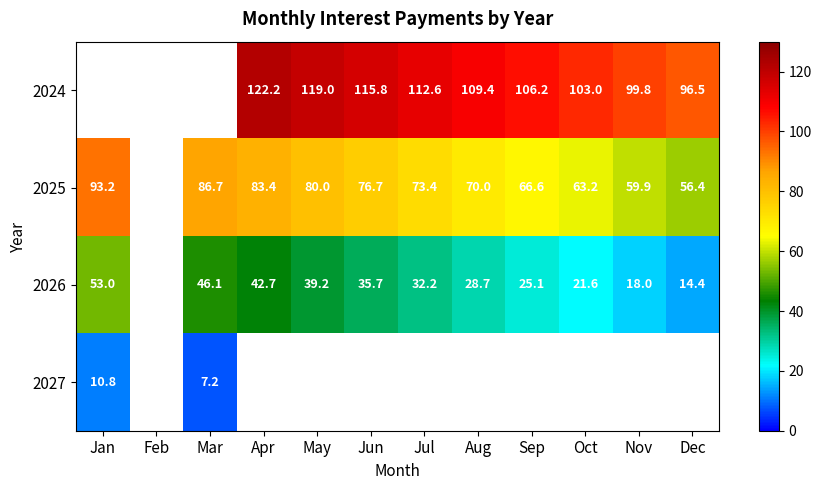

Which has a higher value, Jan or Nov?

Nov